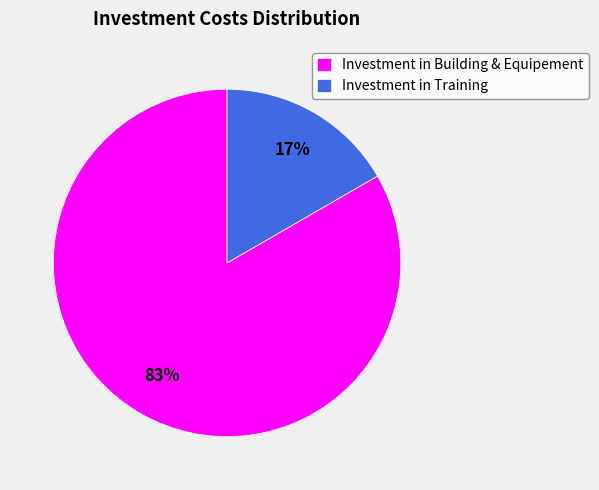

To the nearest percent, what is the combined percentage of Investment in Building & Equipement and Investment in Training?

100%